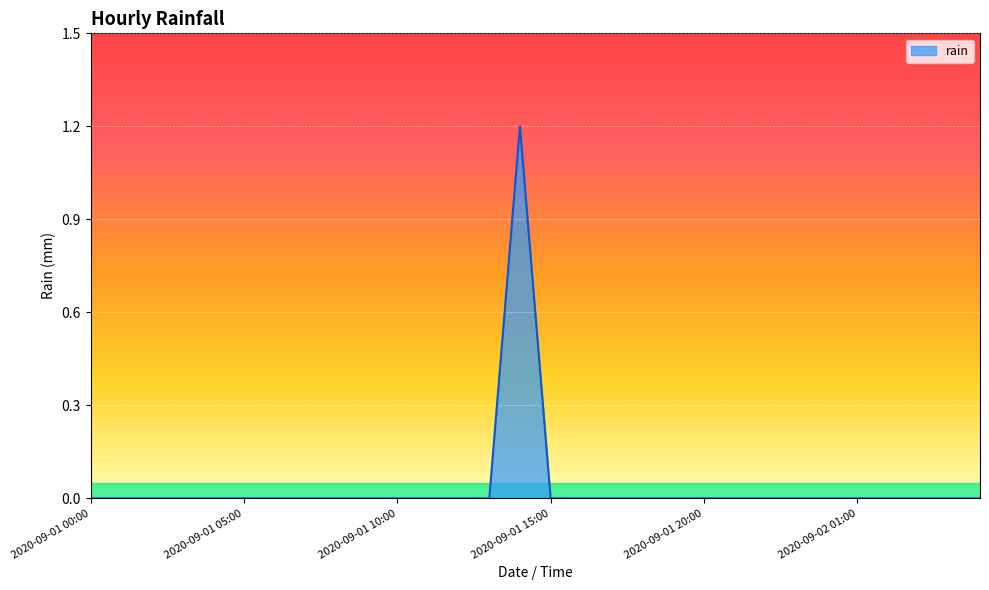

Count the values in the range 0 to 1.

29